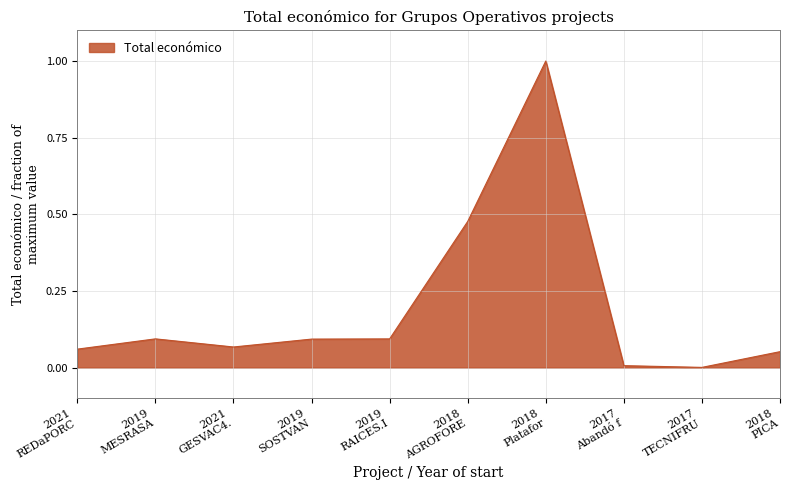

Is this an area chart (filled region under the line)?

Yes